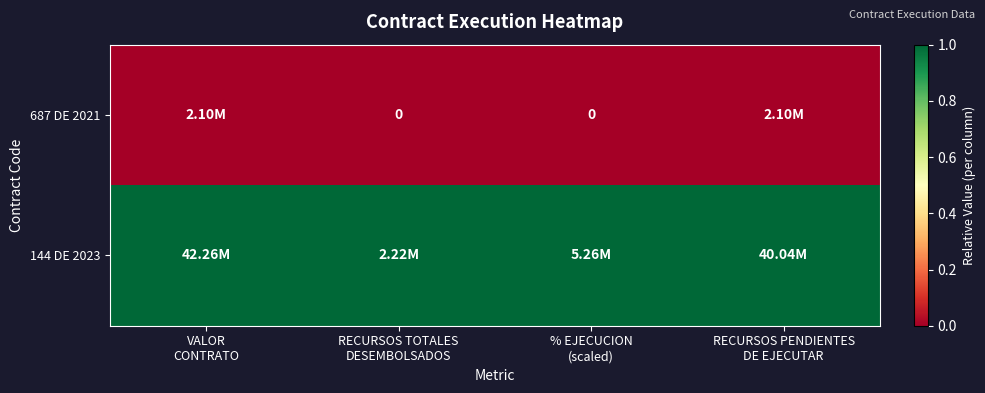

True or false: 144 DE 2023 has a value of 1 at RECURSOS PENDIENTES DE EJECUTAR.

True